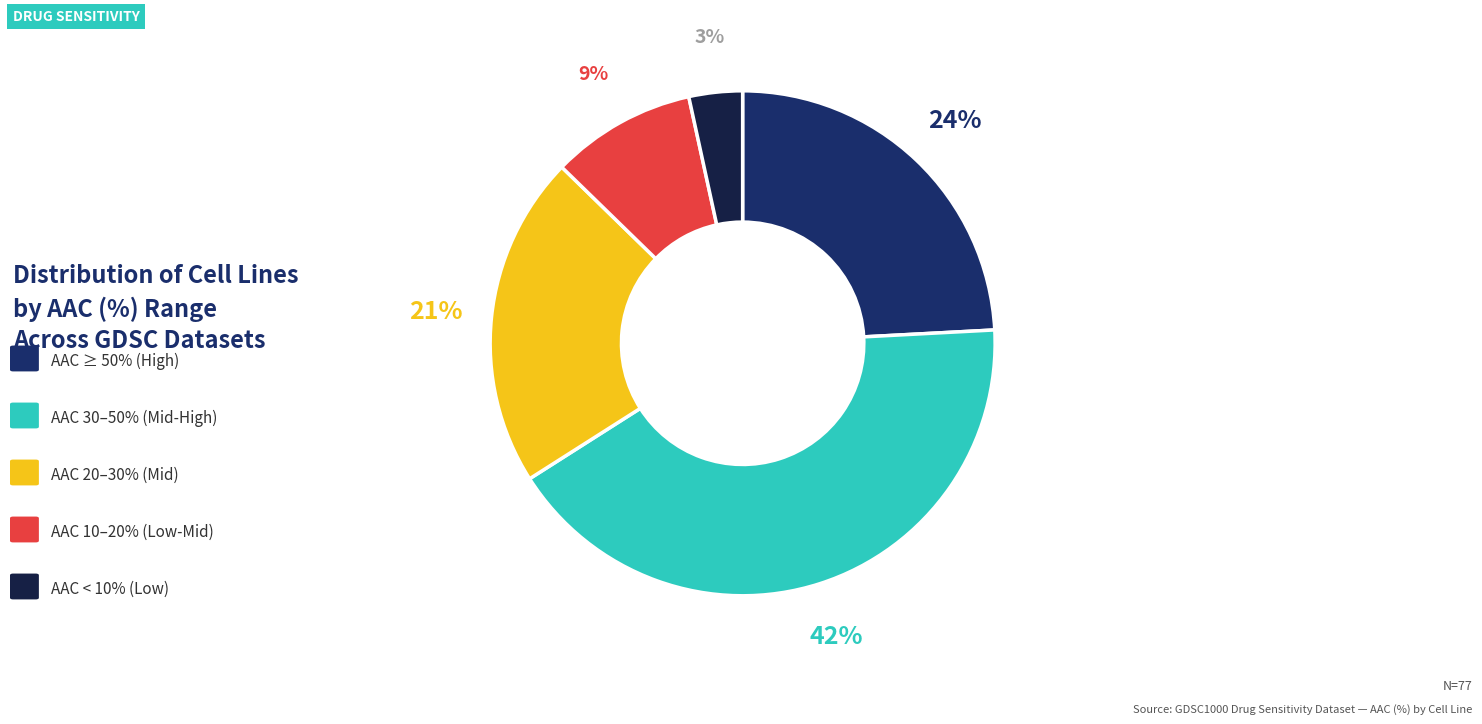

To the nearest percent, what is the average slice percentage?

20%